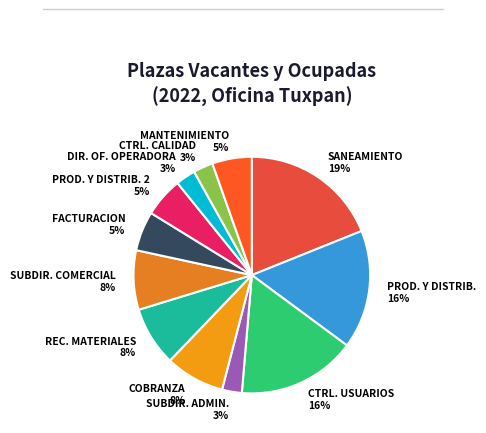

To the nearest percent, what is the average slice percentage?

8%